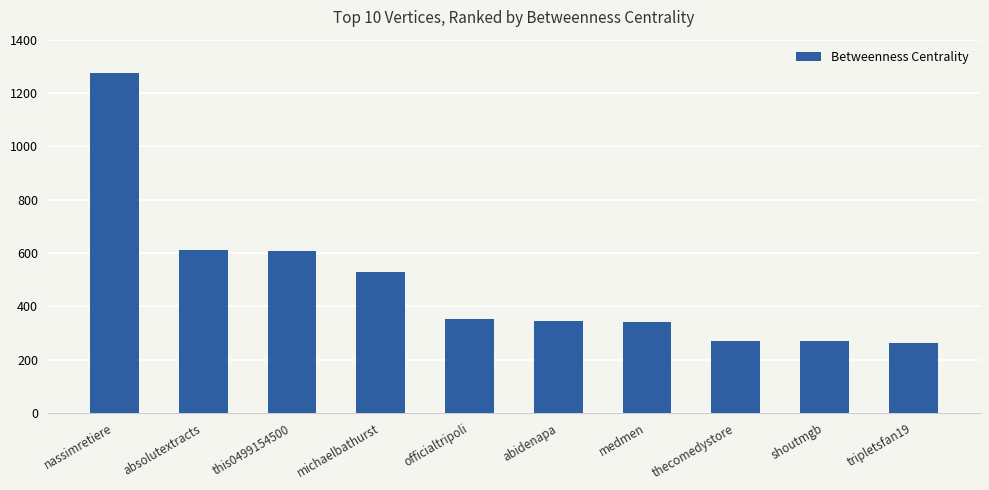

What is the label of the 2nd bar from the left?

absolutextracts